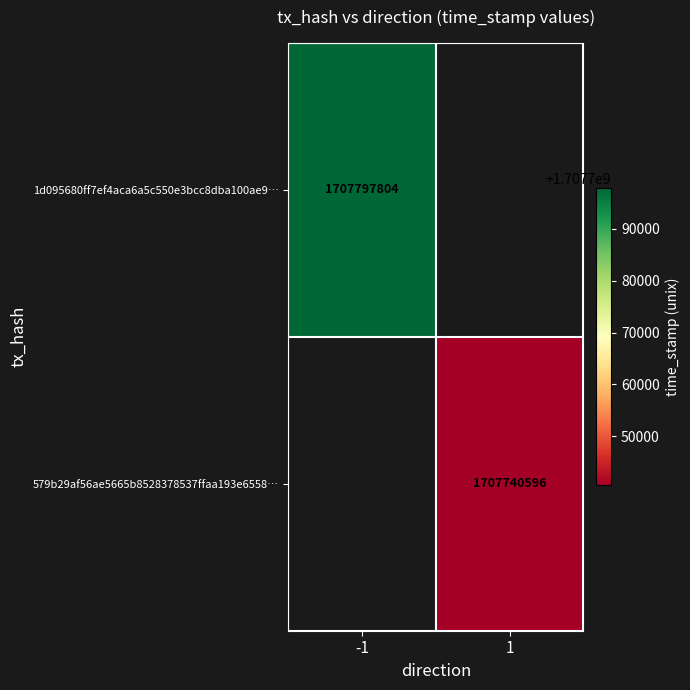

Is the value of 579b29af56ae5665b8528378537ffaa193e6558… at 1 greater than the value of 1d095680ff7ef4aca6a5c550e3bcc8dba100ae9… at -1?

No